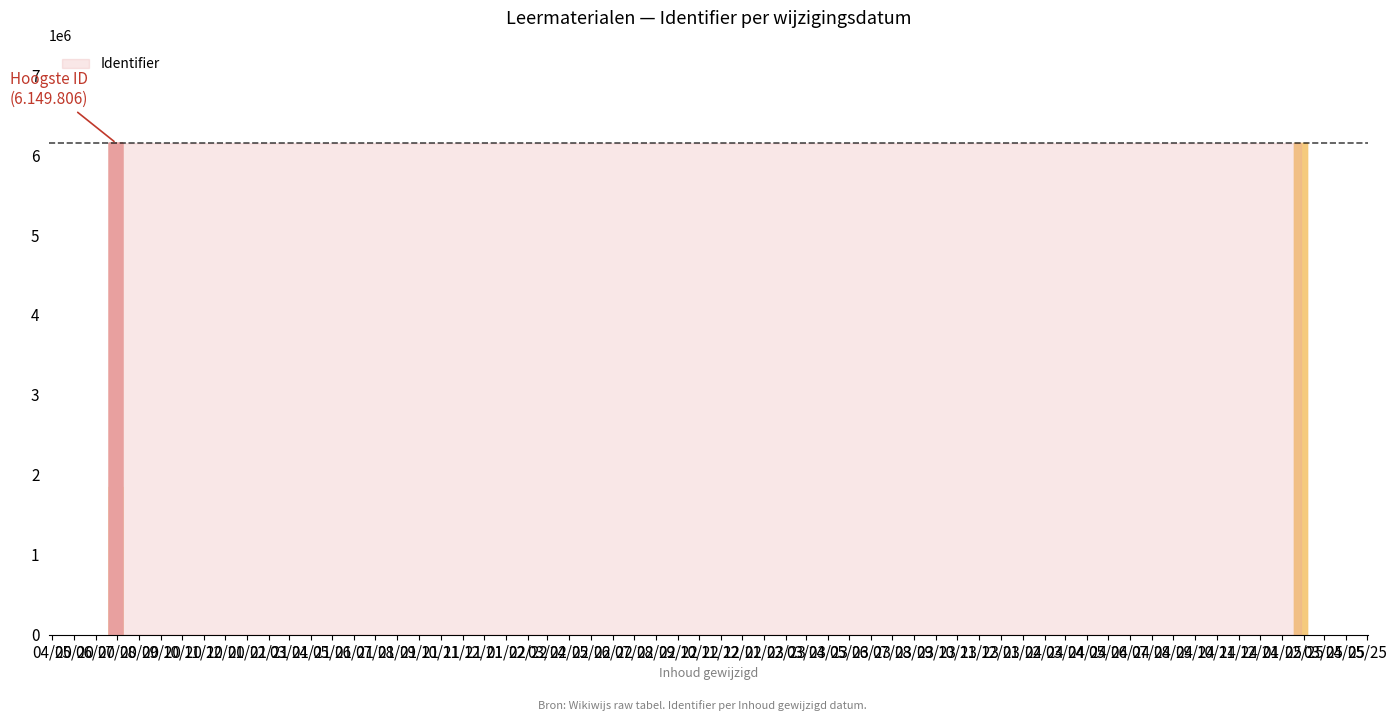

Which category has the highest value across all series?

2020-06-30